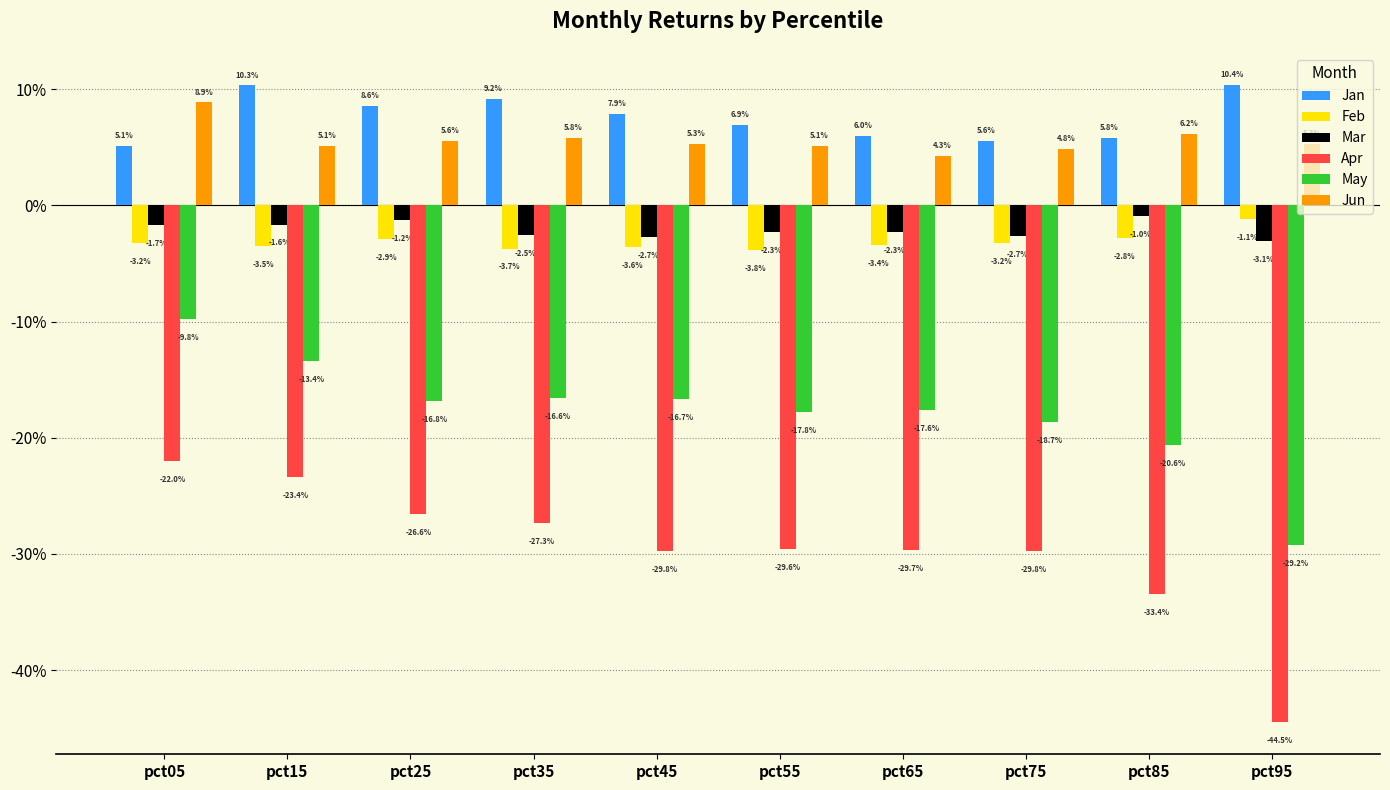

Reading right to left, what are all the values shown in this chart?

Jan: pct95=0.1	pct85=0.1	pct75=0.1	pct65=0.1	pct55=0.1	pct45=0.1	pct35=0.1	pct25=0.1	pct15=0.1	pct05=0.1
Feb: pct95=-0.0	pct85=-0.0	pct75=-0.0	pct65=-0.0	pct55=-0.0	pct45=-0.0	pct35=-0.0	pct25=-0.0	pct15=-0.0	pct05=-0.0
Mar: pct95=-0.0	pct85=-0.0	pct75=-0.0	pct65=-0.0	pct55=-0.0	pct45=-0.0	pct35=-0.0	pct25=-0.0	pct15=-0.0	pct05=-0.0
Apr: pct95=-0.4	pct85=-0.3	pct75=-0.3	pct65=-0.3	pct55=-0.3	pct45=-0.3	pct35=-0.3	pct25=-0.3	pct15=-0.2	pct05=-0.2
May: pct95=-0.3	pct85=-0.2	pct75=-0.2	pct65=-0.2	pct55=-0.2	pct45=-0.2	pct35=-0.2	pct25=-0.2	pct15=-0.1	pct05=-0.1
Jun: pct95=0.1	pct85=0.1	pct75=0.0	pct65=0.0	pct55=0.1	pct45=0.1	pct35=0.1	pct25=0.1	pct15=0.1	pct05=0.1